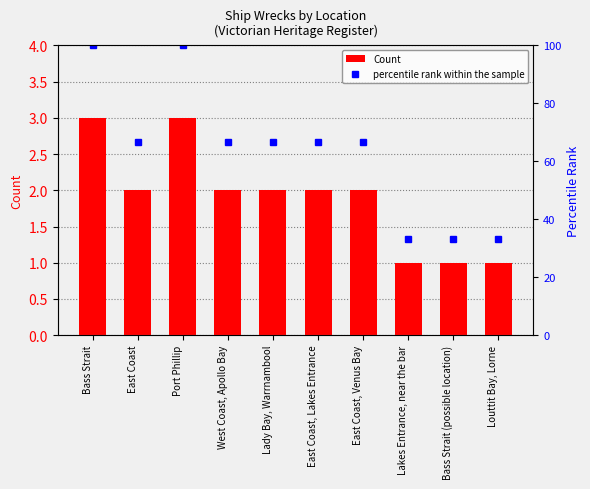

Rank the series by their average value, from highest to lowest.

percentile rank within the sample, Count